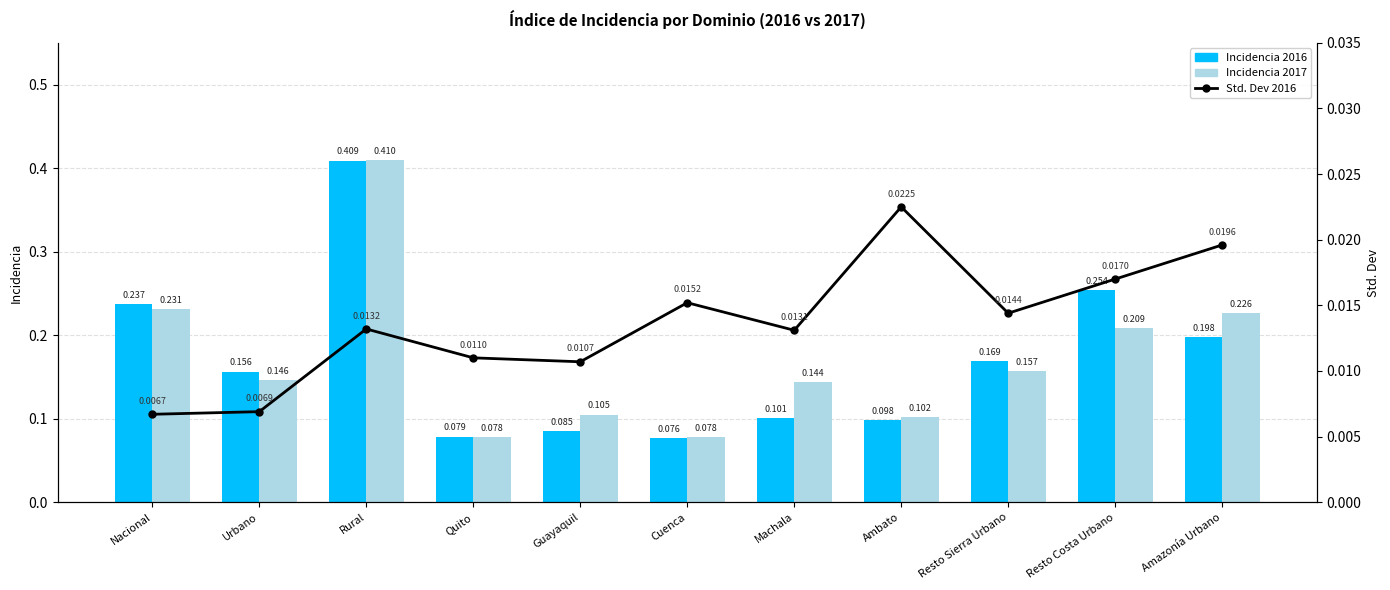

What is the difference between the highest and lowest values at Guayaquil?

0.1